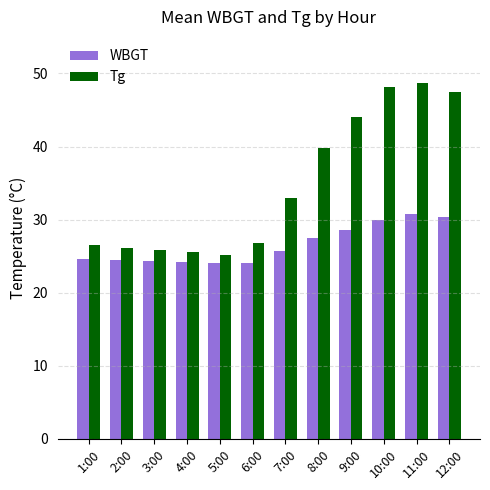

The Tg series shows 26.8 at 6:00. True or false?

True